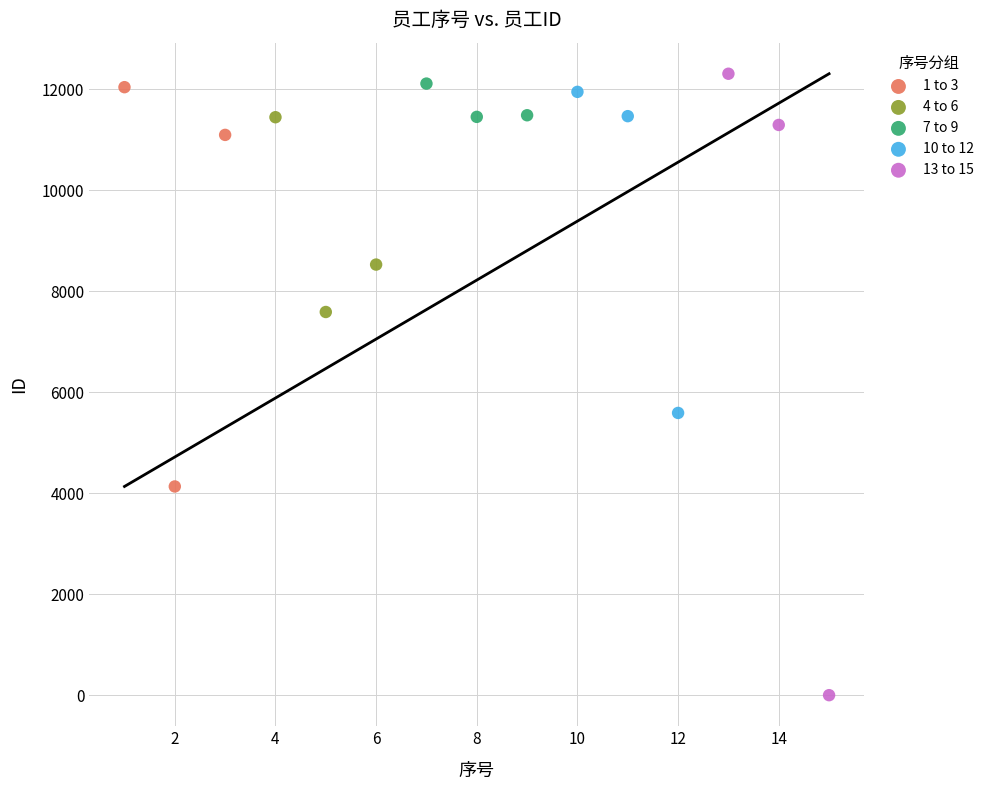

Which series reaches the maximum Y coordinate?

13 to 15